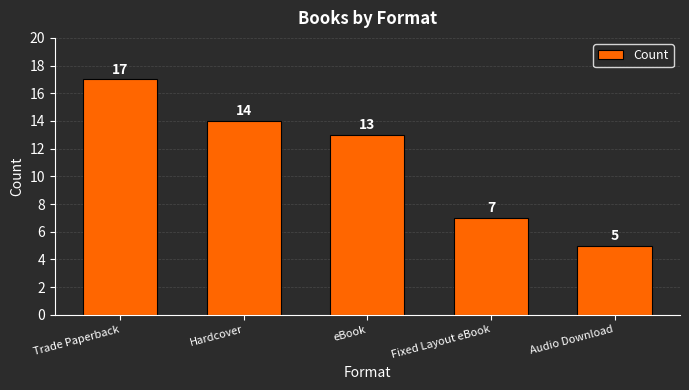

List the labels in order of value, smallest first.

Audio Download, Fixed Layout eBook, eBook, Hardcover, Trade Paperback